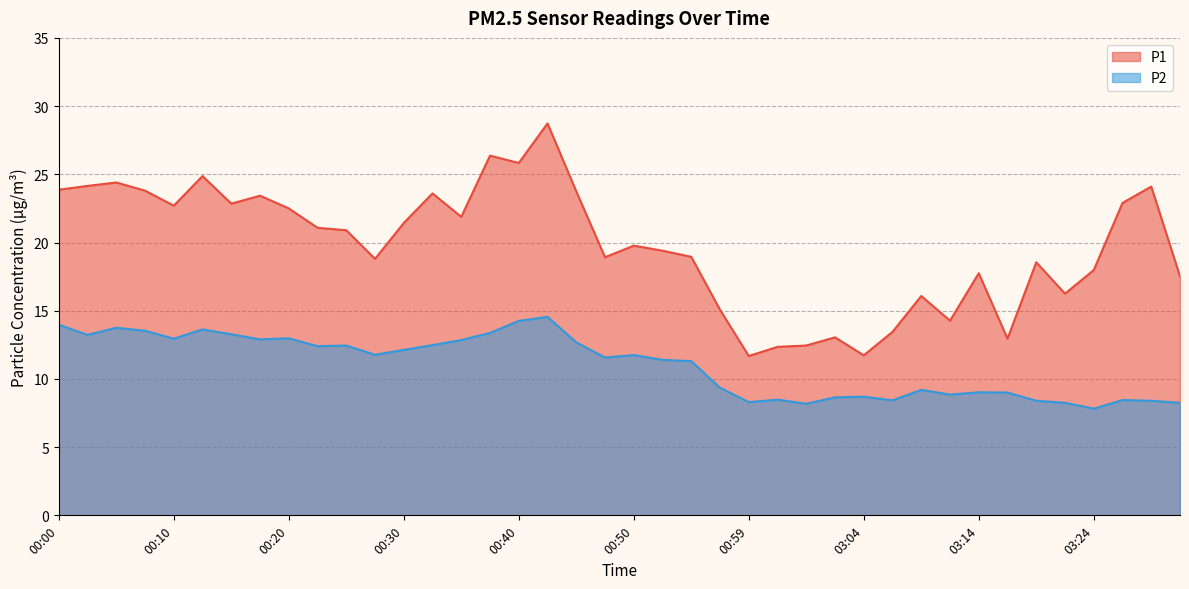

Where does the P1 series first go above 20?

00:00